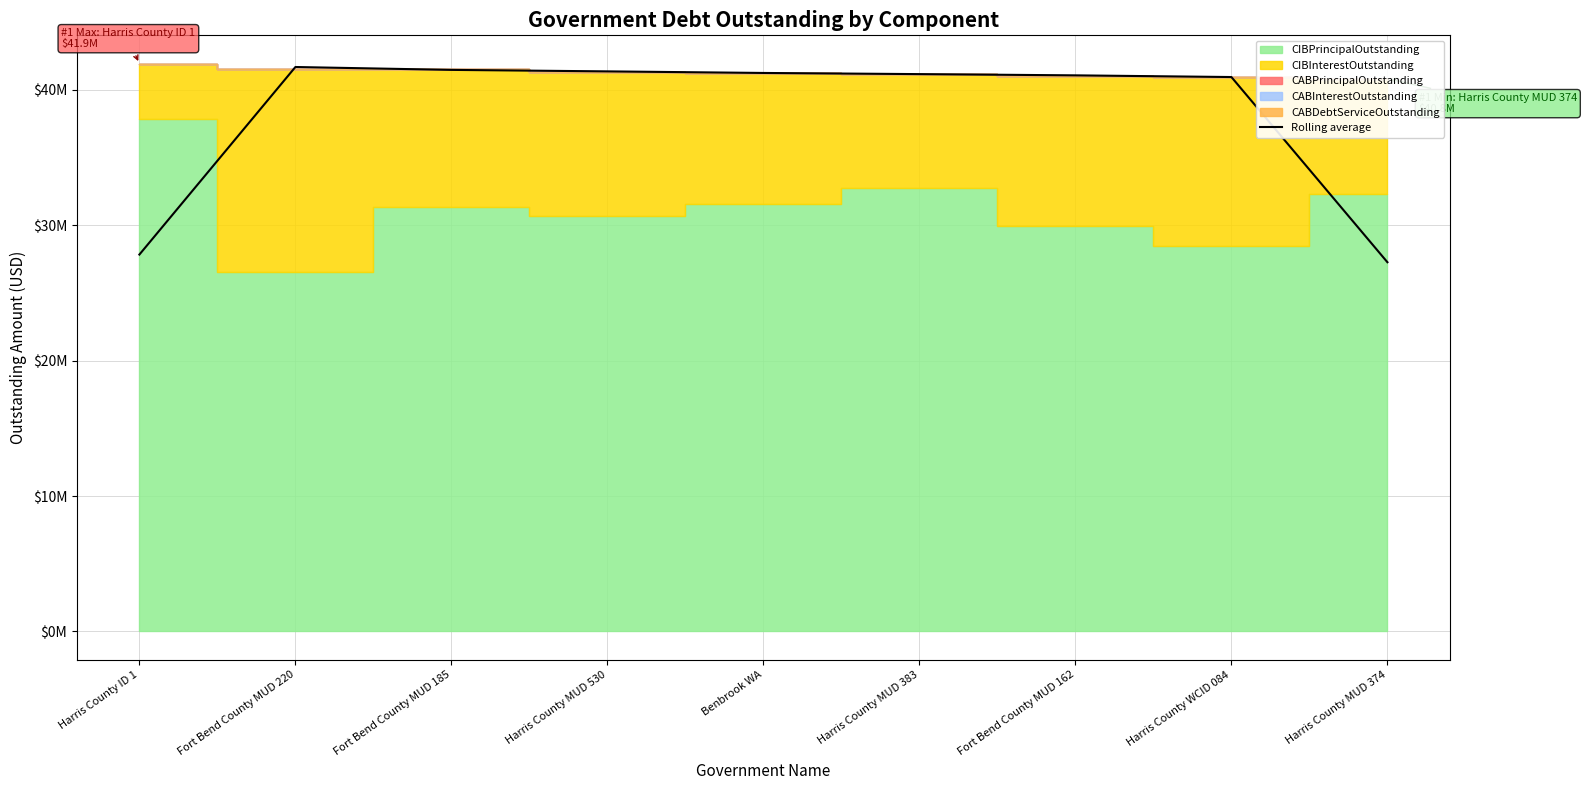

Which has a higher value, Harris County WCID 084 or Harris County ID 1?

Harris County WCID 084